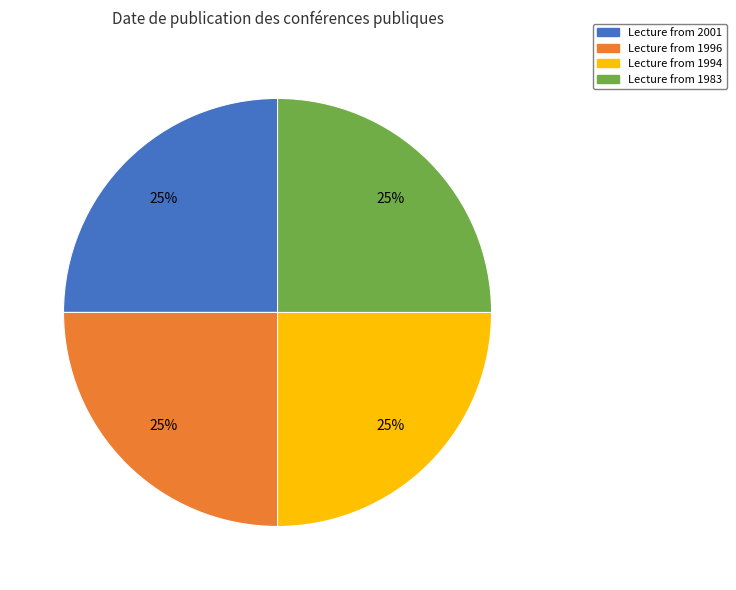

True or false: Lecture from 1994 accounts for 20% of the total.

False